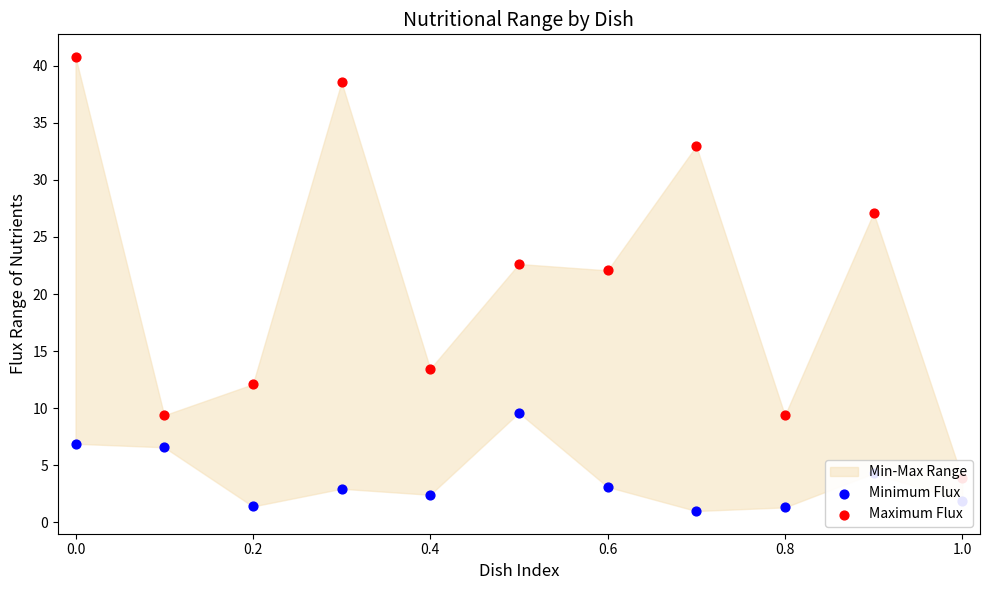

Which series contains the lowest Y value?

Minimum Flux